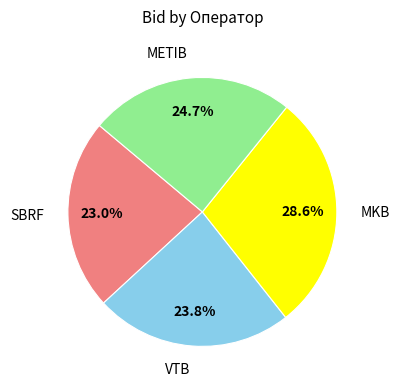

Approximately how many times larger is the value at MKB compared to SBRF?

1.2